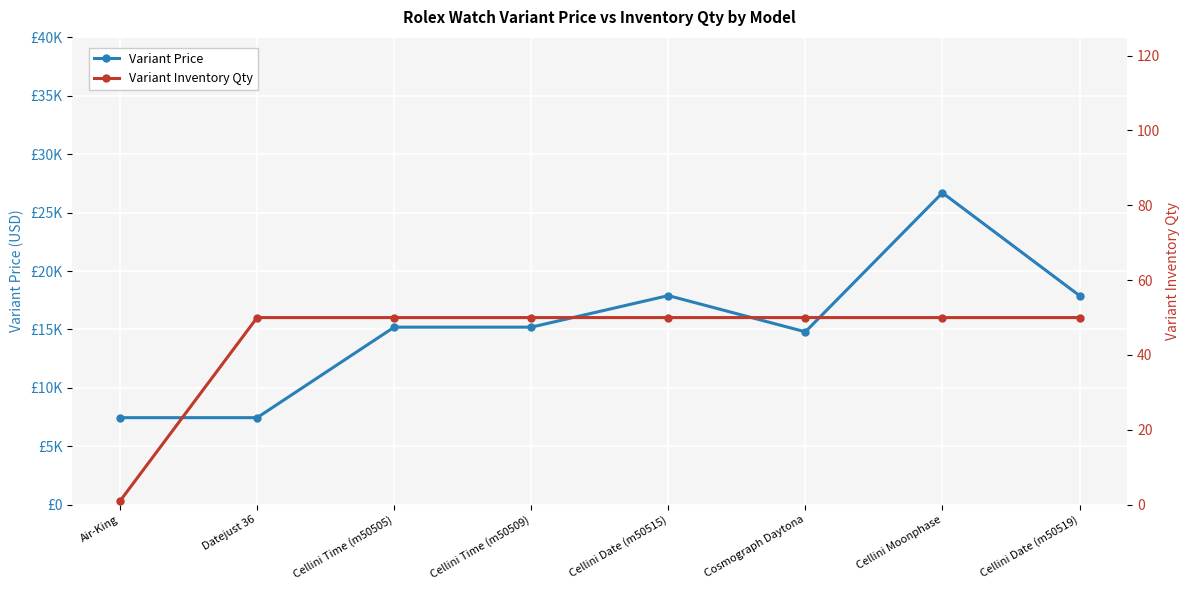

Is it true that Variant Price equals 3317 at Datejust 36?

False